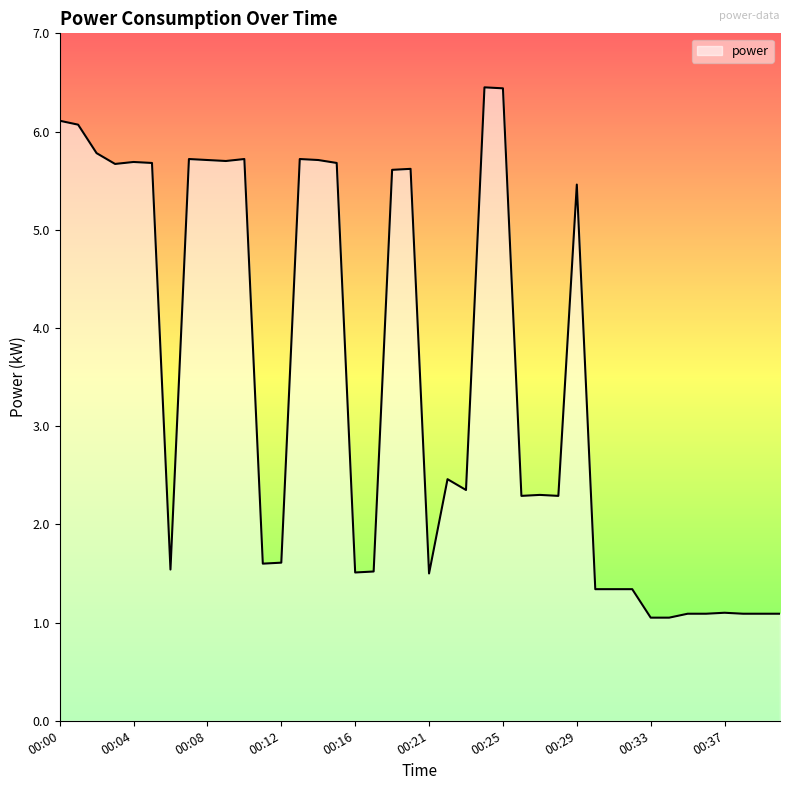

What is the difference between the maximum and minimum values?

5.4